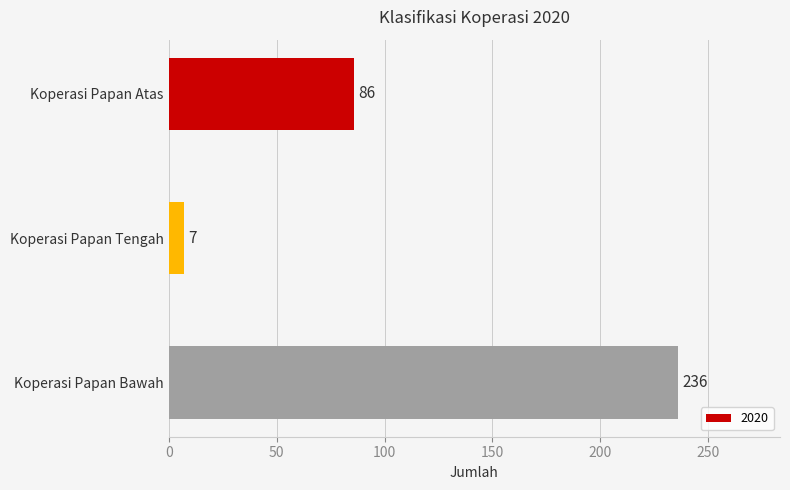

The value at Koperasi Papan Bawah is 236. True or false?

True